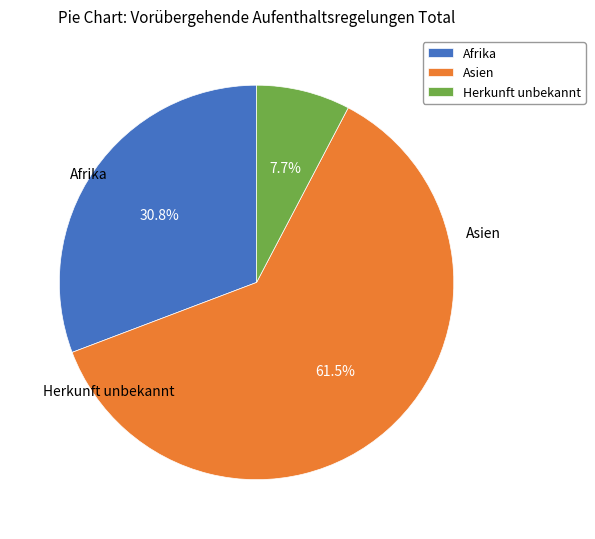

What is the smallest slice in the pie chart?

Herkunft unbekannt